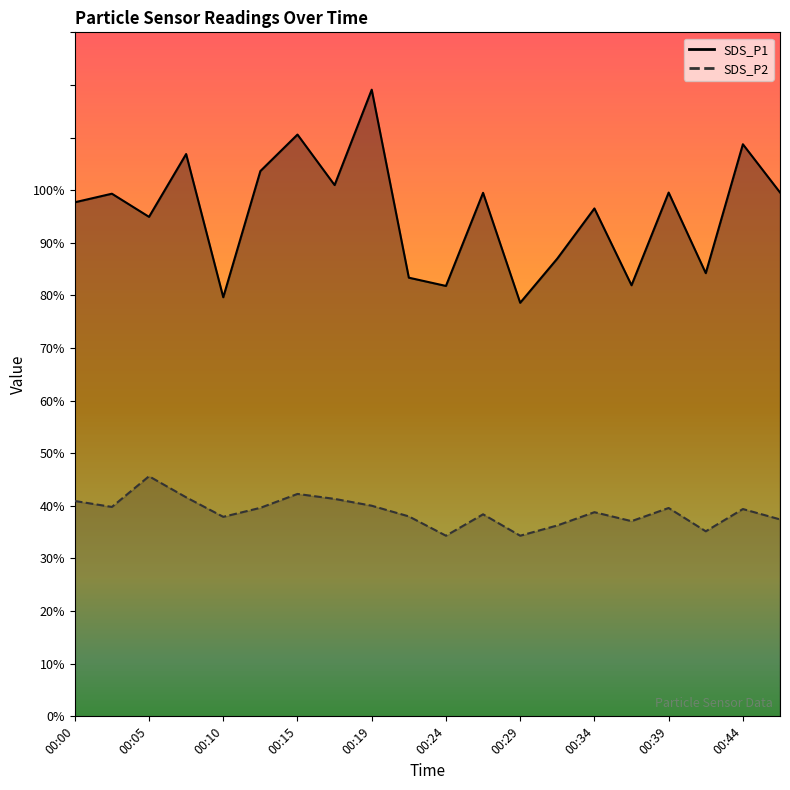

What is the difference between the maximum and minimum values in the SDS_P2 series?

11.3